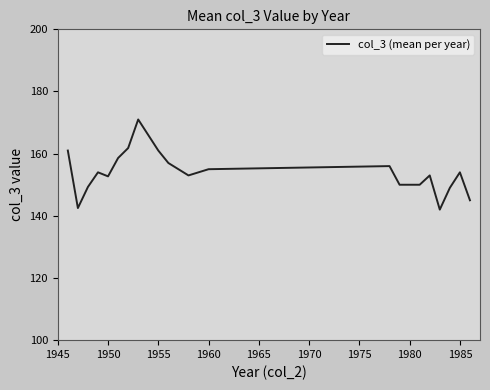

What is the greatest value displayed?

171.0